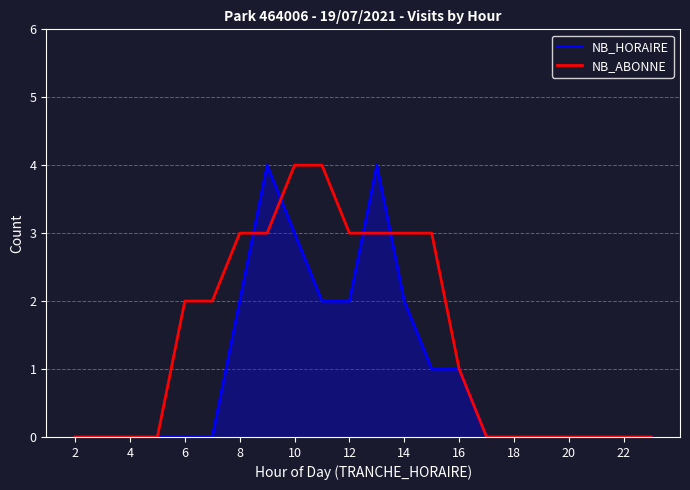

What is the difference between the maximum and minimum values in the NB_HORAIRE series?

4